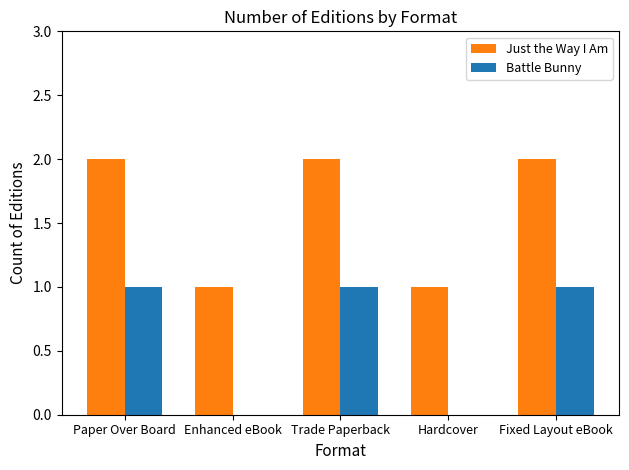

The Battle Bunny series shows 0 at Fixed Layout eBook. True or false?

False